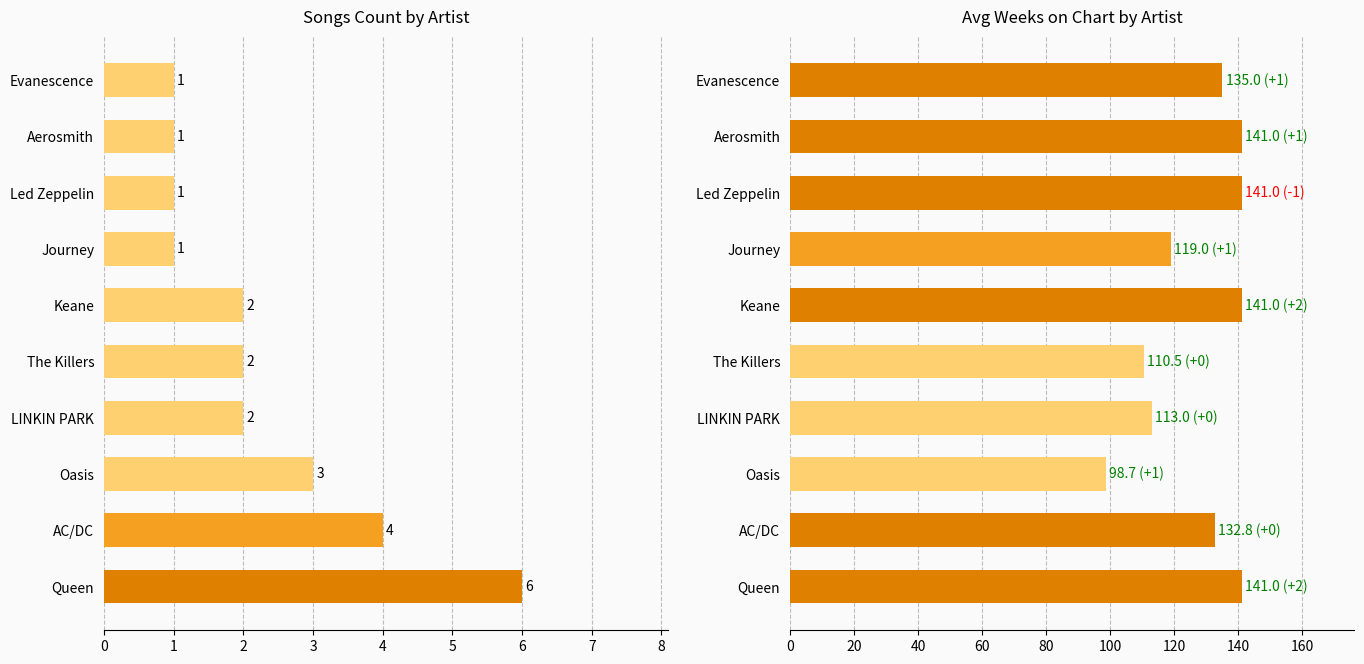

What is the difference between the maximum and minimum values in the Song Count series?

5.0